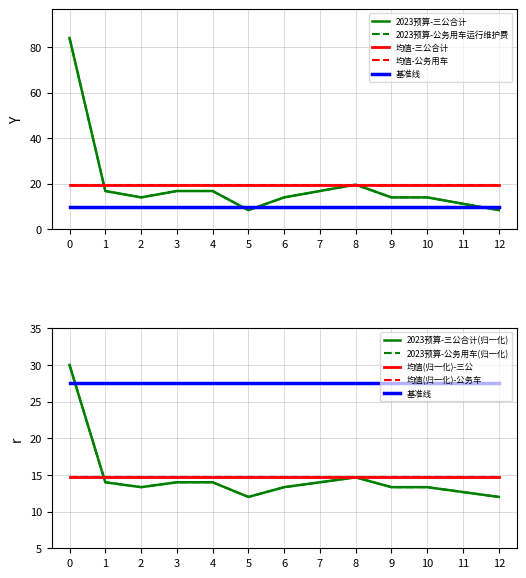

Reading left to right, what are all the values shown in this chart?

2023预算-三公合计: 84.0	16.8	14.0	16.8	16.8	8.4	14.0	16.8	19.6	14.0	14.0	11.2	8.4
2023预算-公务用车运行维护费: 84.0	16.8	14.0	16.8	16.8	8.4	14.0	16.8	19.6	14.0	14.0	11.2	8.4